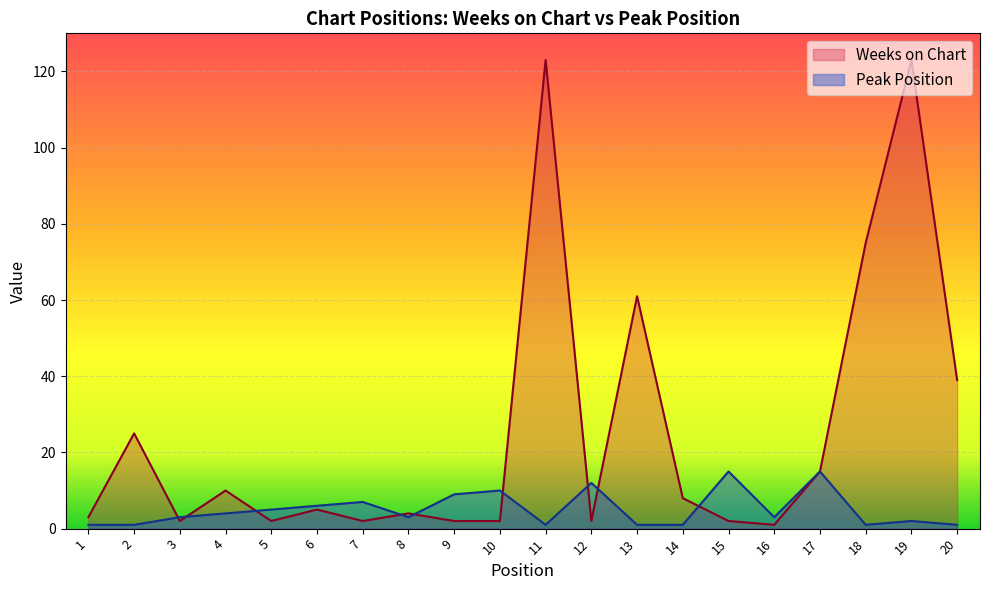

In Peak Position, how many points are lower than both neighbors (excluding endpoints)?

4